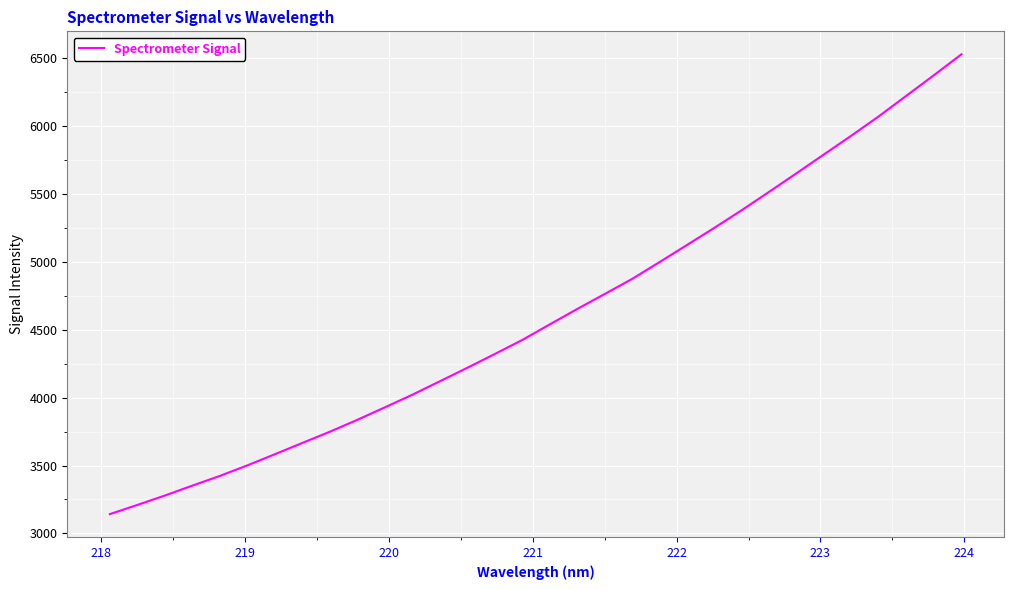

What is the minimum value shown in the chart?

3142.4